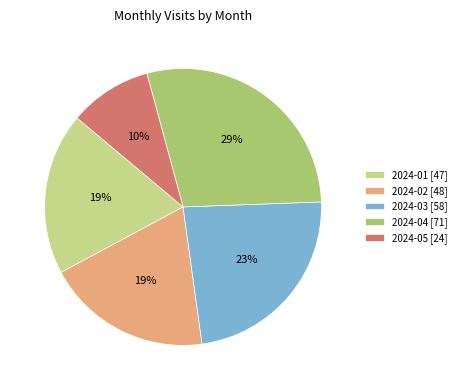

Which has a higher value, 2024-04 or 2024-05?

2024-04